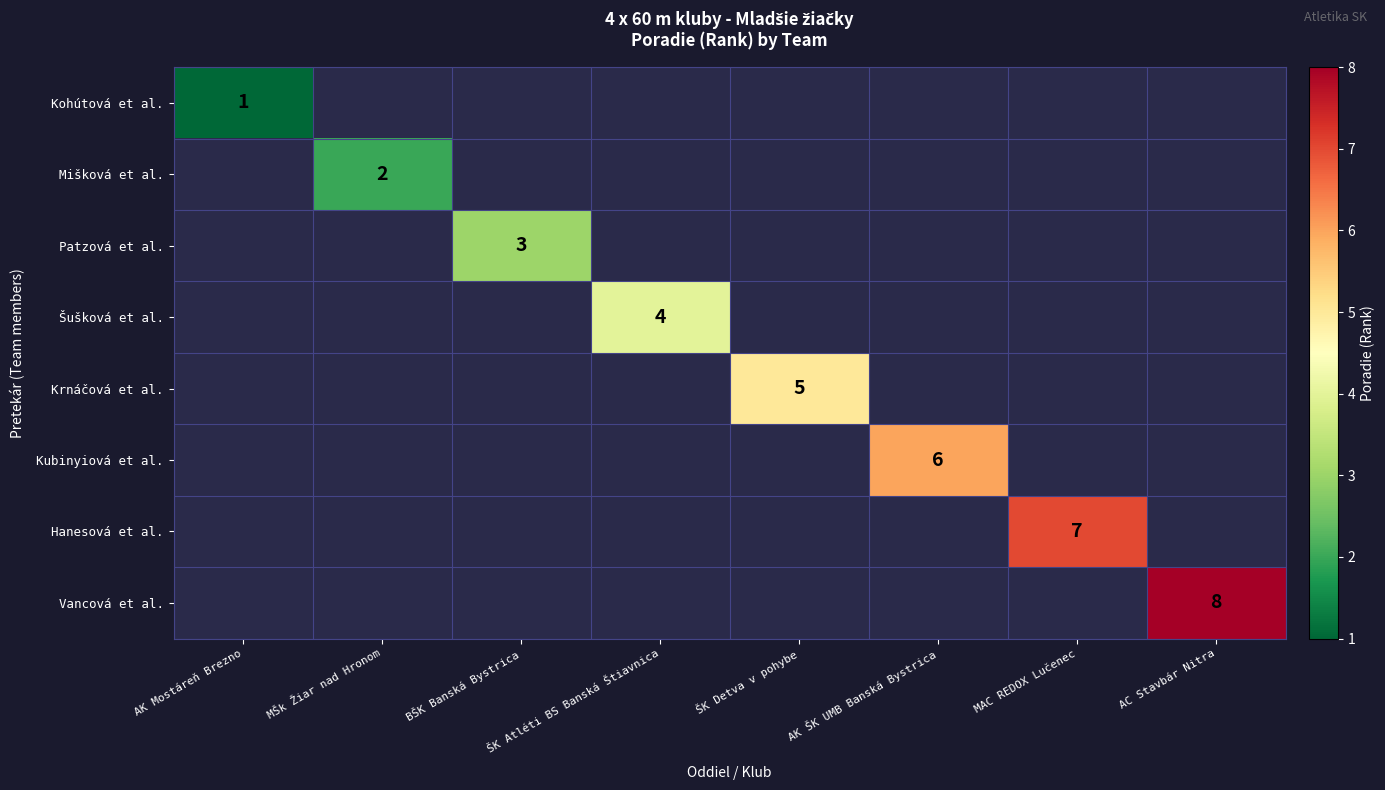

At how many categories does at least one series exceed 1?

7